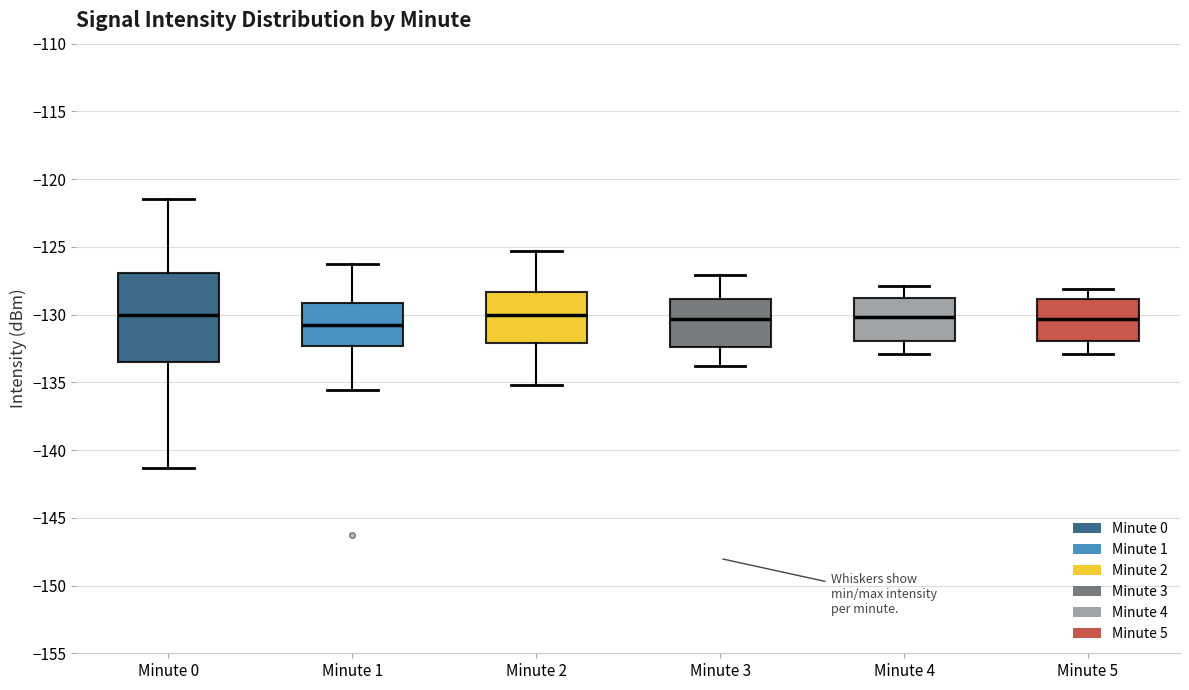

Where does the median line of the box for Minute 4 sit on the y-axis? The values are not printed on the chart, so give them approximately, as read against the axis.

-130.0